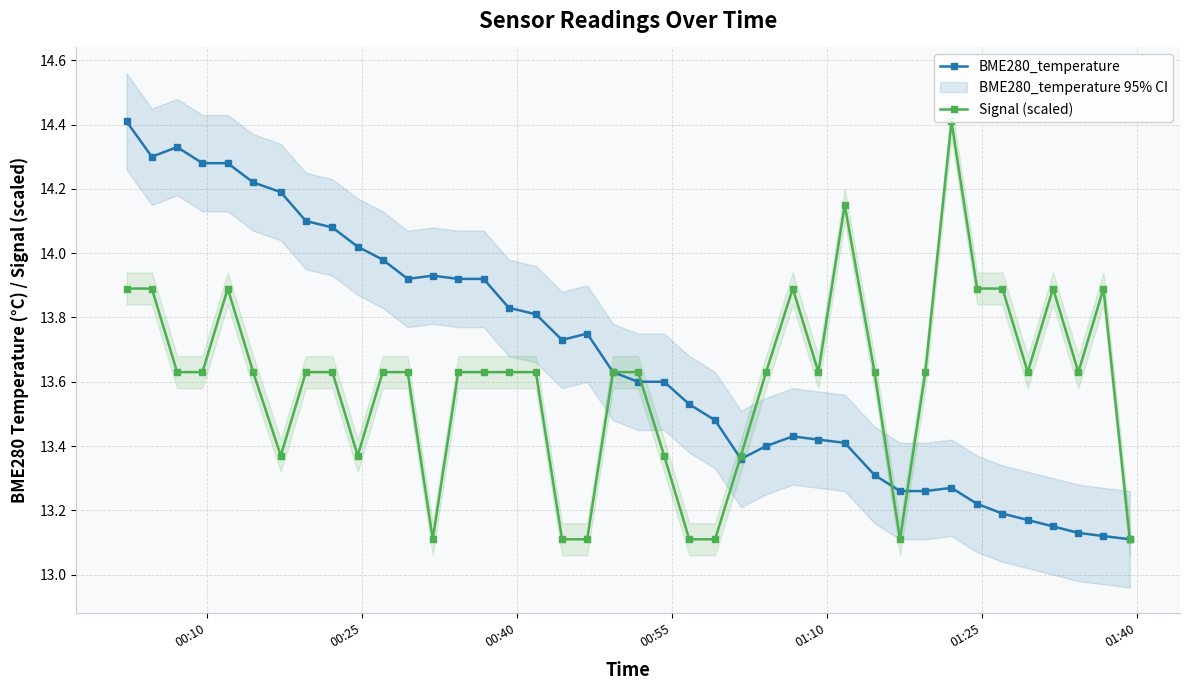

What is the highest value of the BME280_temperature series?

14.4